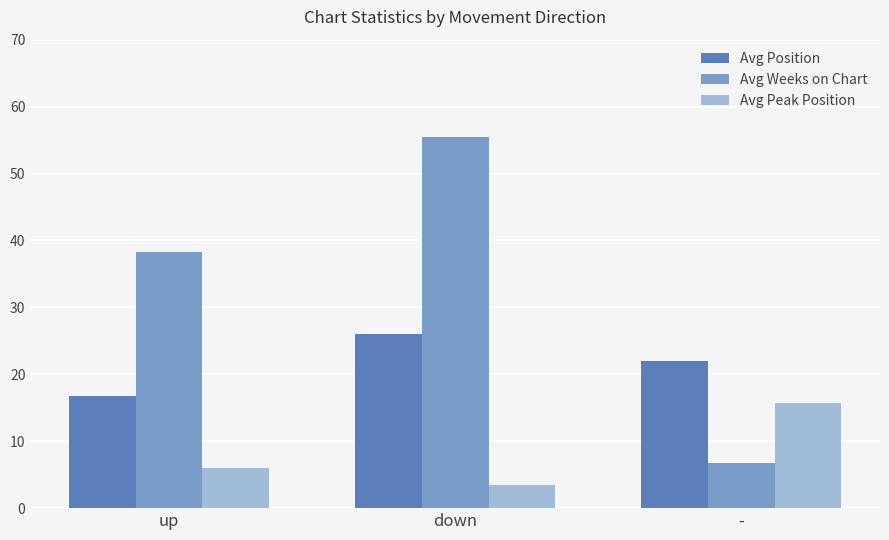

List the series in order of their peak value, highest first.

Avg Weeks on Chart, Avg Position, Avg Peak Position